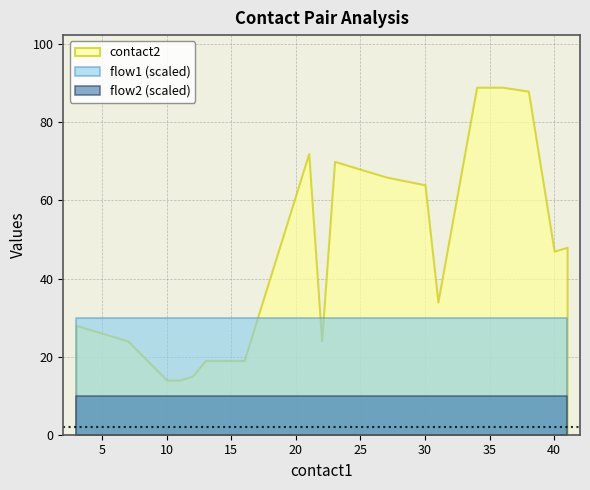

Is the value of contact2 at 27 greater than the value of flow1 at 30?

Yes